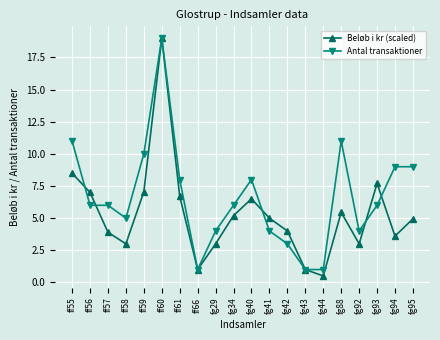

True or false: Beløb i kr (scaled) has a value of 11.2 at ff55.

False